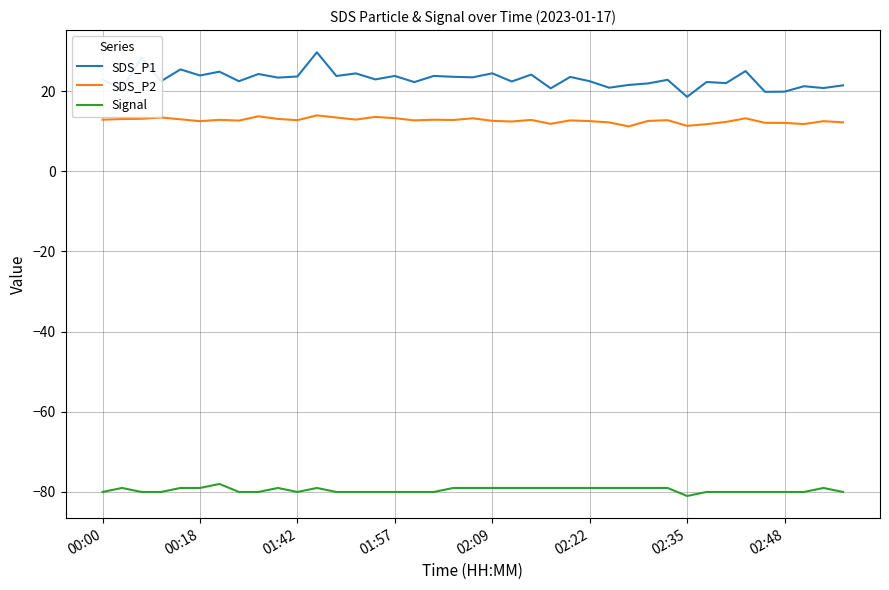

What is the average value of the SDS_P2 series?

12.7